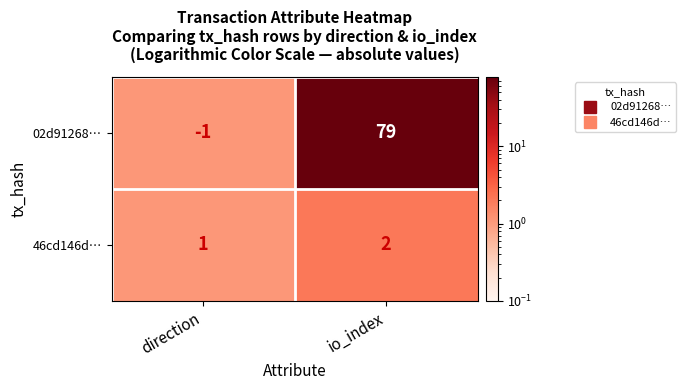

What is the total value across all series at io_index?

81